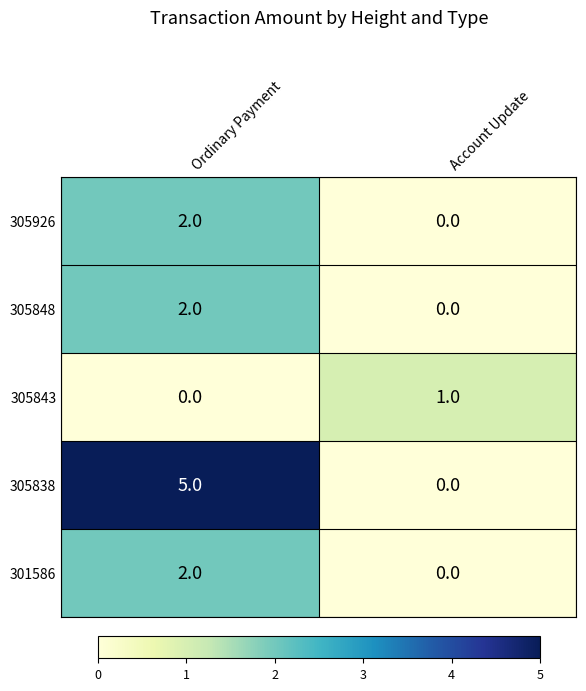

What is the greatest value displayed?

5